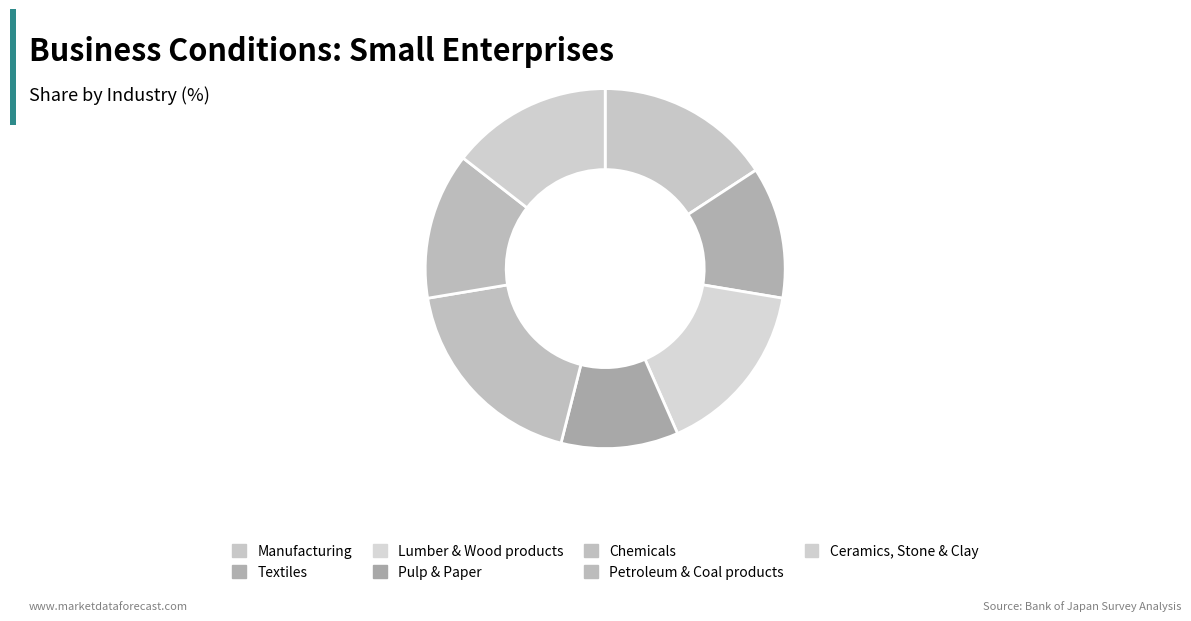

Which category has the biggest portion of the pie?

Chemicals